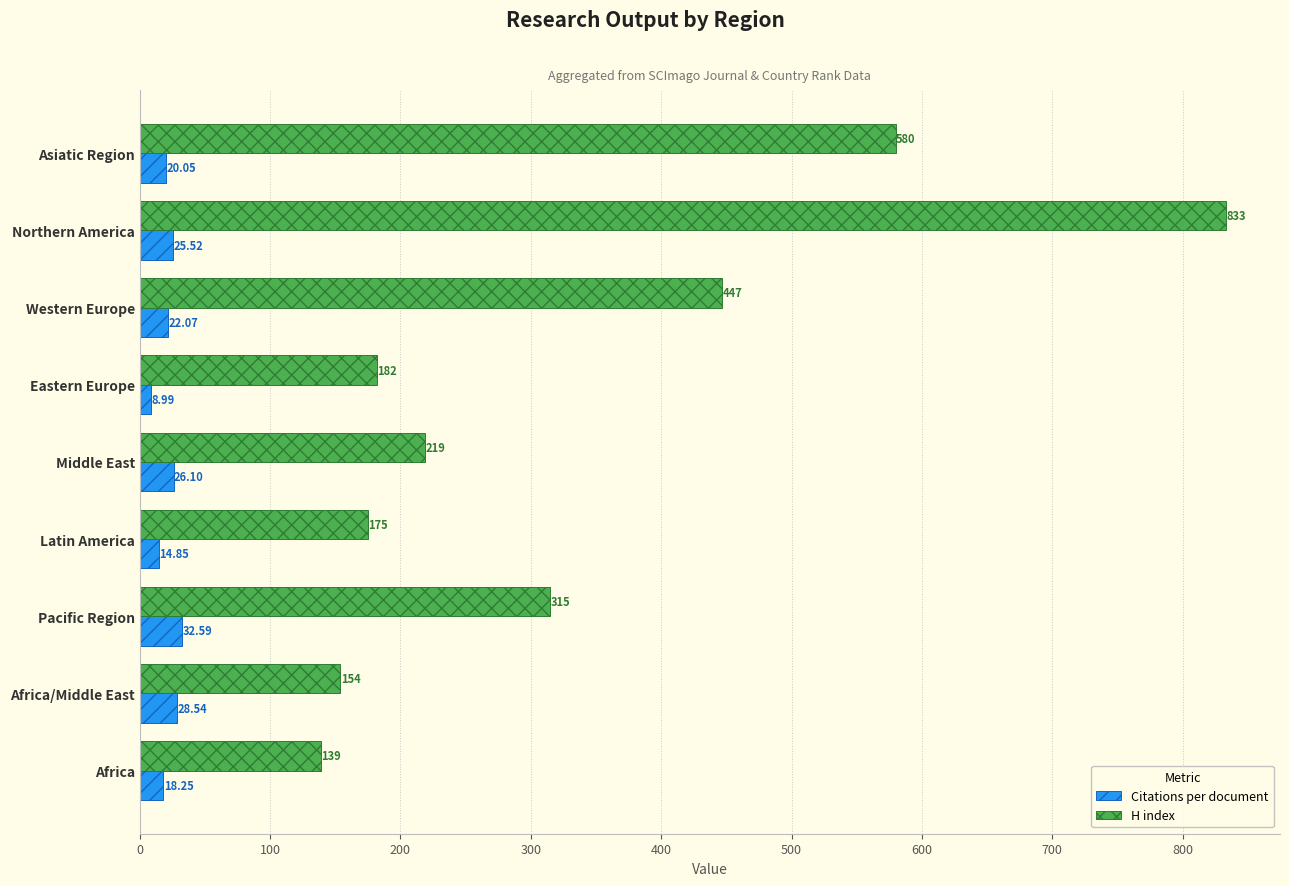

What is the smallest value displayed?

9.0